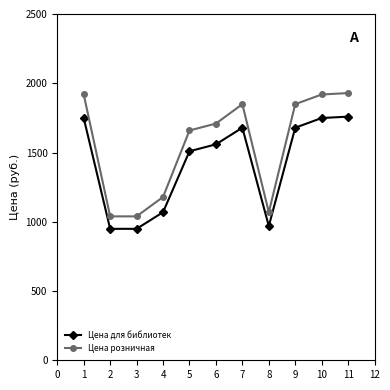

What is the smallest value displayed?

949